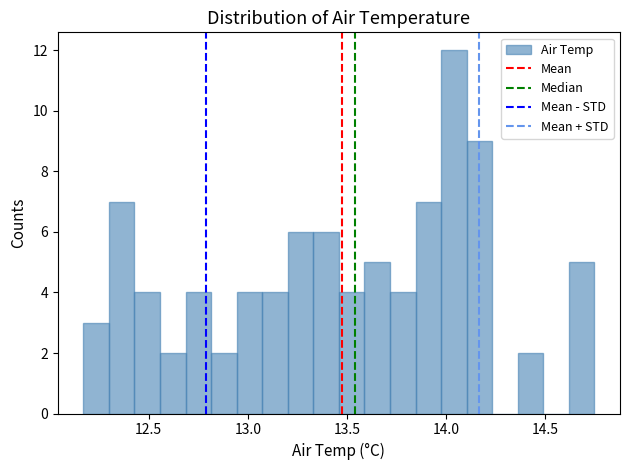

Around what value on the x-axis is the tallest bar? Give the approximate position of its centre, as read against the axis.

14.05